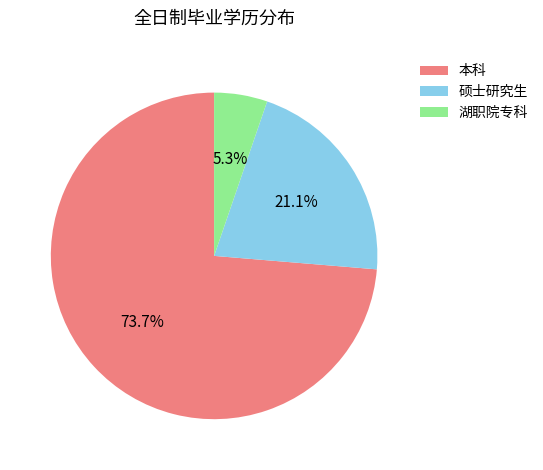

What percentage is the 湖职院专科 slice, to the nearest percent?

5%